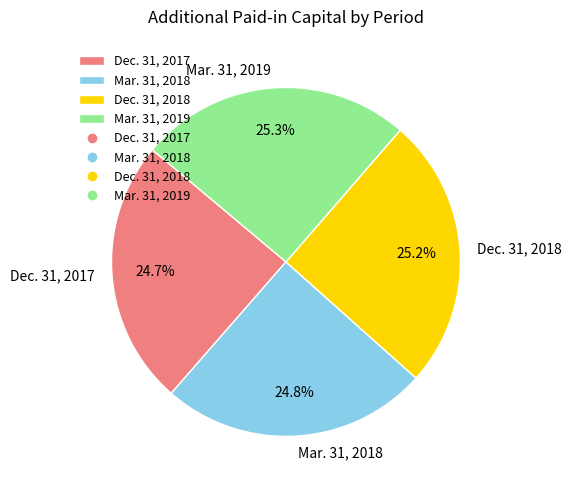

Is it true that Dec. 31, 2018 is 25% of the pie?

True